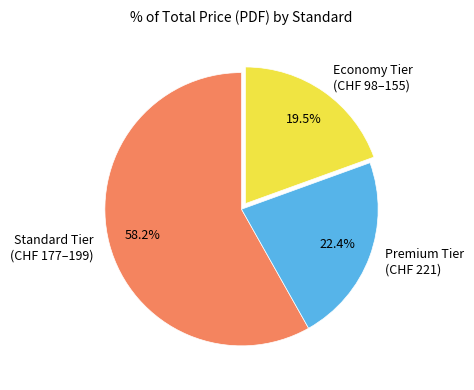

Rank the categories by value from lowest to highest.

Economy Tier (CHF 98–155), Premium Tier (CHF 221), Standard Tier (CHF 177–199)